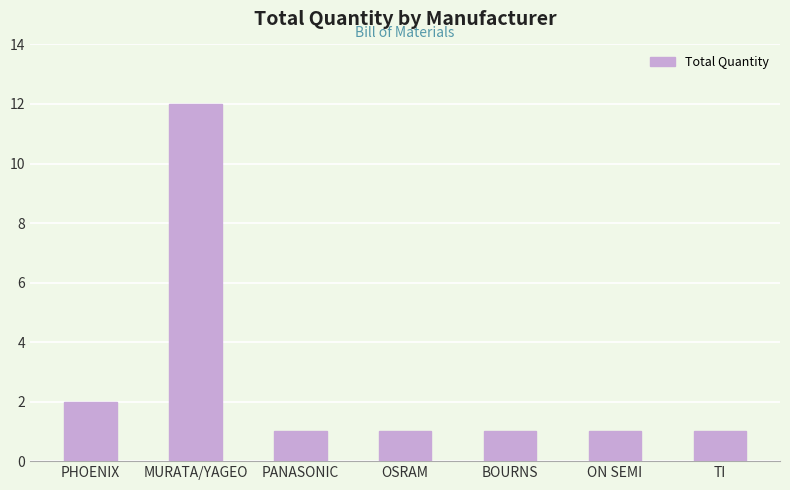

Approximately how many times larger is the value at MURATA/YAGEO compared to PANASONIC?

12.0